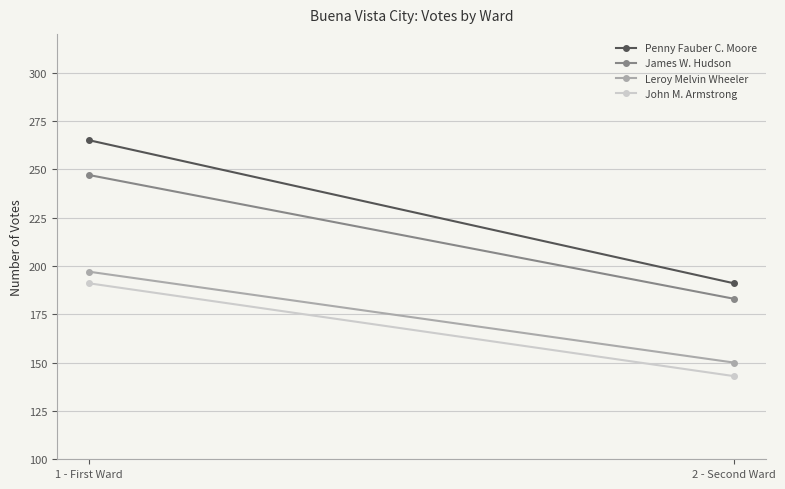

What are all the series names shown in the legend?

Penny Fauber C. Moore, James W. Hudson, Leroy Melvin Wheeler, John M. Armstrong